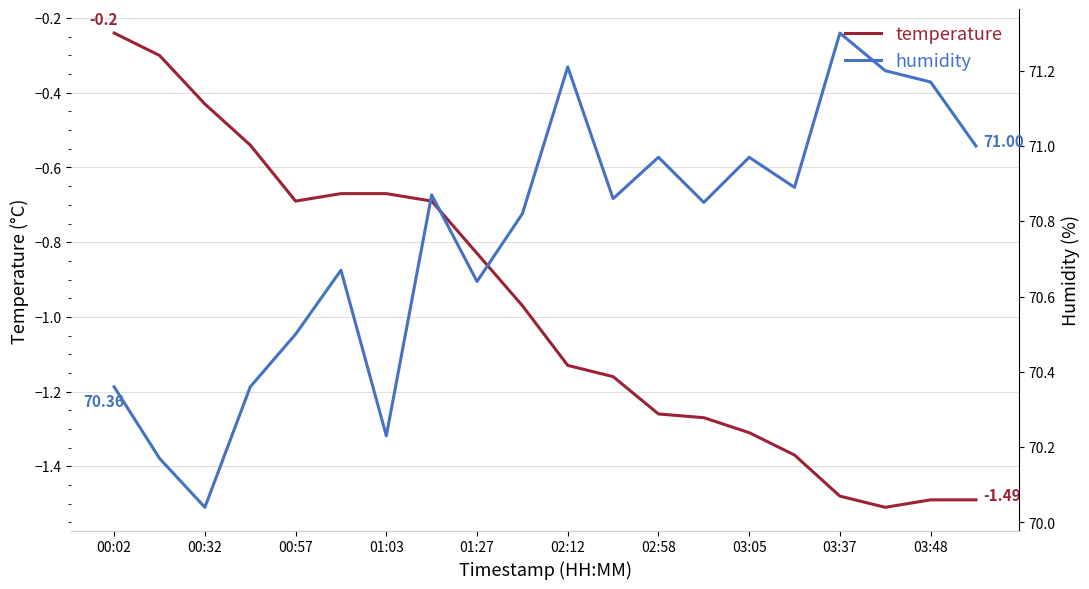

Which category has the highest value in the humidity series?

03:37